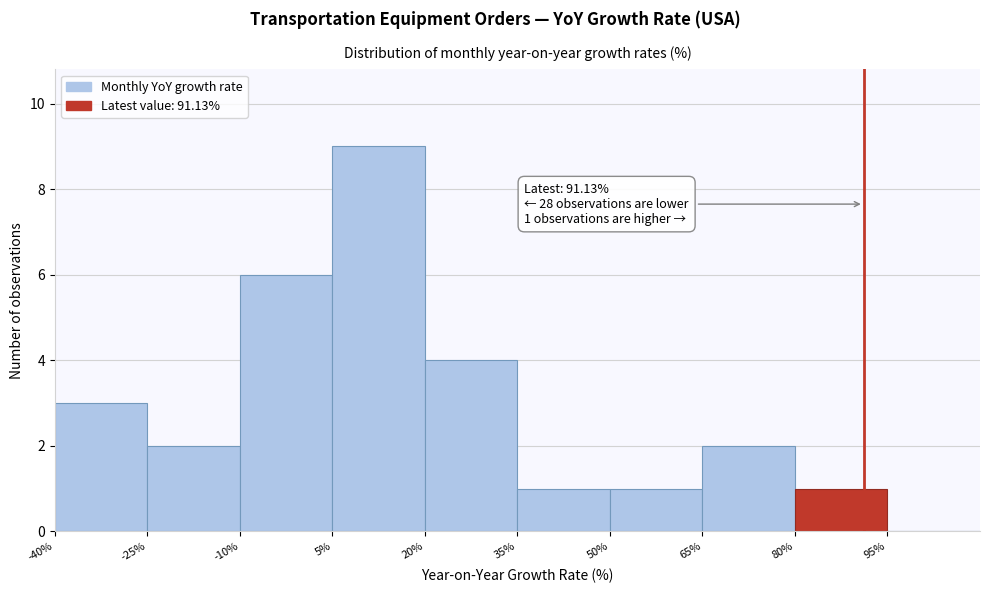

Over which range of the x-axis is the bar tallest?

5 to 20